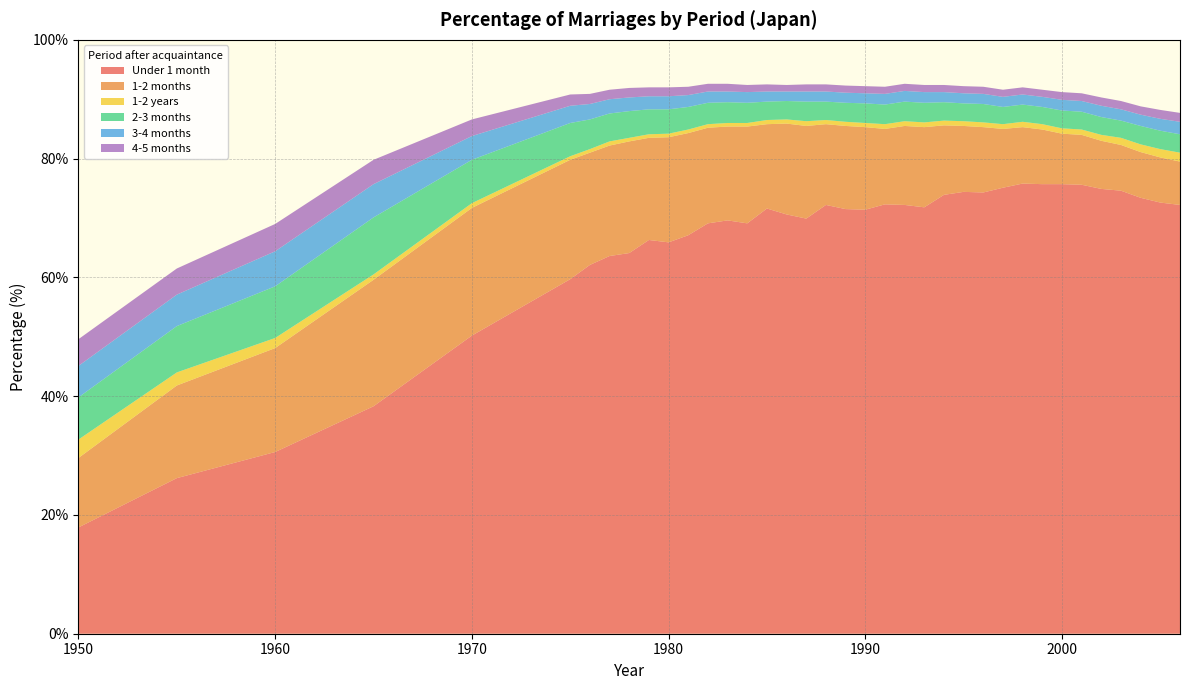

Reading left to right, list all the values displayed in this chart.

Under 1 month: 17.9	26.2	30.6	38.3	50.2	59.7	62.1	63.6	64.1	66.3	65.9	67.1	69.1	69.6	69.1	71.6	70.6	69.9	72.2	71.5	71.4	72.3	72.2	71.8	73.9	74.4	74.3	75.1	75.8	75.7	75.7	75.6	74.9	74.6	73.4	72.6	72.2
1-2 months: 11.7	15.6	17.5	21.3	21.5	20.1	18.9	18.6	18.8	17.2	17.7	17.2	16.1	15.8	16.3	14.2	15.3	15.6	13.6	14.0	13.9	12.7	13.3	13.5	11.7	11.1	11.0	9.9	9.5	9.2	8.5	8.4	8.1	7.7	7.7	7.6	7.3
1-2 years: 3.1	2.2	1.7	0.9	0.8	0.6	0.6	0.7	0.6	0.6	0.6	0.6	0.6	0.6	0.6	0.7	0.7	0.8	0.7	0.7	0.7	0.8	0.8	0.8	0.8	0.8	0.8	0.8	0.9	0.9	0.9	0.9	1.0	1.2	1.3	1.4	1.5
2-3 months: 7.1	7.8	8.7	9.6	7.3	5.6	5.0	4.7	4.5	4.2	4.1	3.8	3.6	3.5	3.4	3.1	3.1	3.3	3.1	3.2	3.3	3.3	3.3	3.3	3.1	3.0	3.1	2.9	2.9	2.9	3.0	3.0	3.0	2.9	3.1	3.1	3.1
3-4 months: 5.3	5.3	5.9	5.6	4.0	2.9	2.6	2.4	2.3	2.2	2.2	2.0	1.9	1.8	1.8	1.7	1.6	1.7	1.7	1.7	1.7	1.8	1.8	1.8	1.7	1.7	1.7	1.7	1.7	1.7	1.8	1.8	1.9	1.9	1.9	2.0	2.1
4-5 months: 4.5	4.4	4.6	4.1	2.8	1.9	1.7	1.6	1.6	1.5	1.5	1.4	1.3	1.3	1.2	1.2	1.1	1.2	1.2	1.2	1.2	1.2	1.2	1.2	1.2	1.2	1.2	1.2	1.2	1.2	1.3	1.3	1.4	1.4	1.4	1.5	1.5